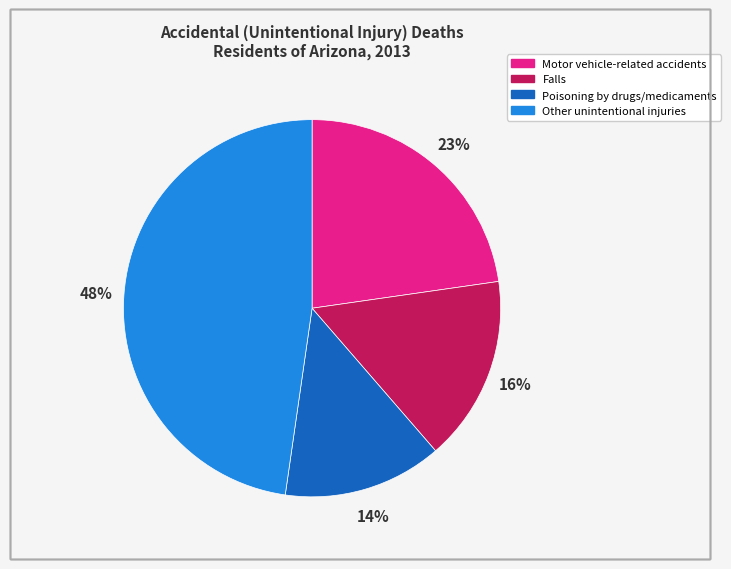

To the nearest percent, what percentage of the pie is Other unintentional injuries?

48%